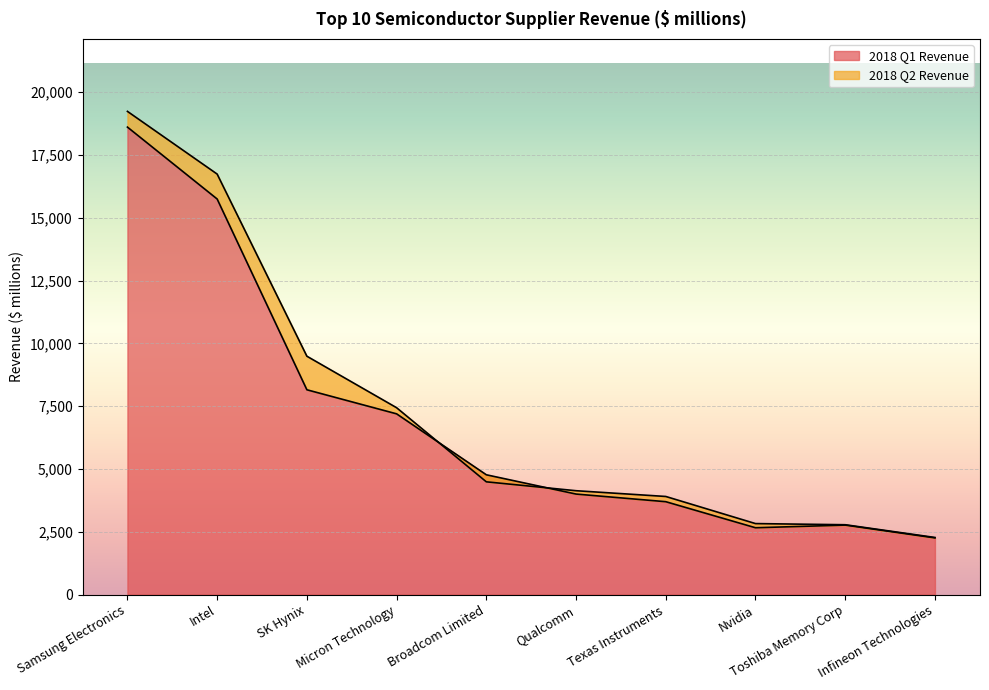

Which label corresponds to the smallest value in the chart?

Infineon Technologies